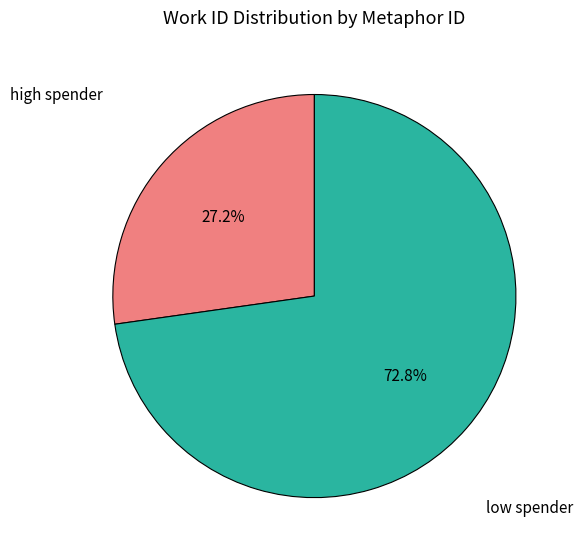

Approximately how many times larger is the value at low spender compared to high spender?

2.7